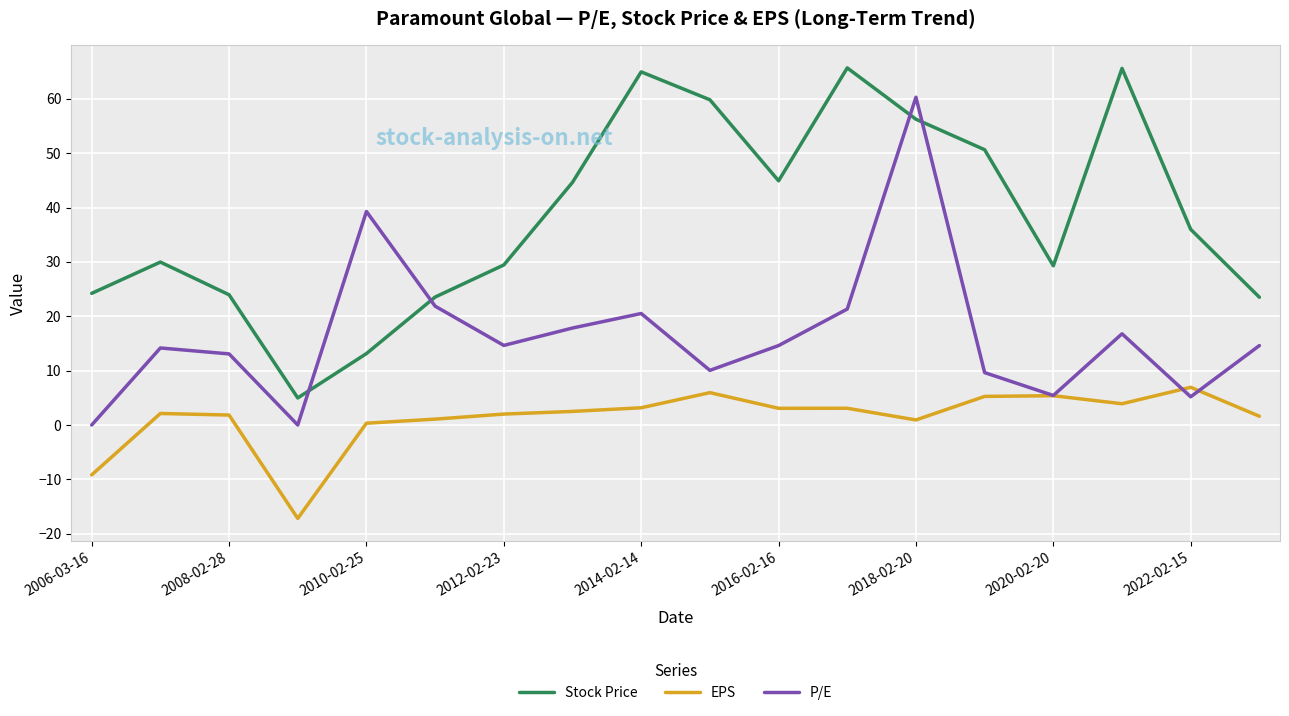

List the series in order of their overall mean, highest first.

Stock Price, P/E, EPS